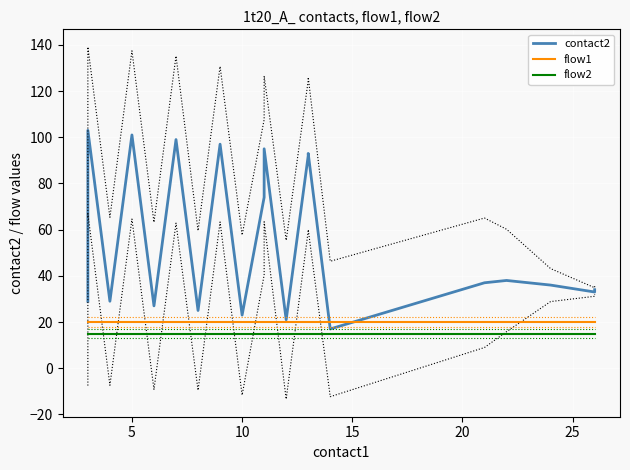

Is it true that flow1 equals 12 at 10?

False